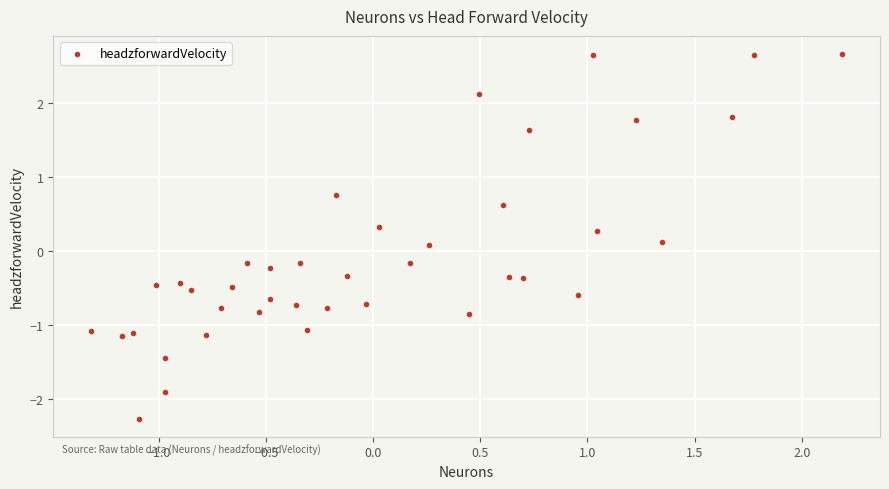

What is the range of X values (max minus min)?

3.5